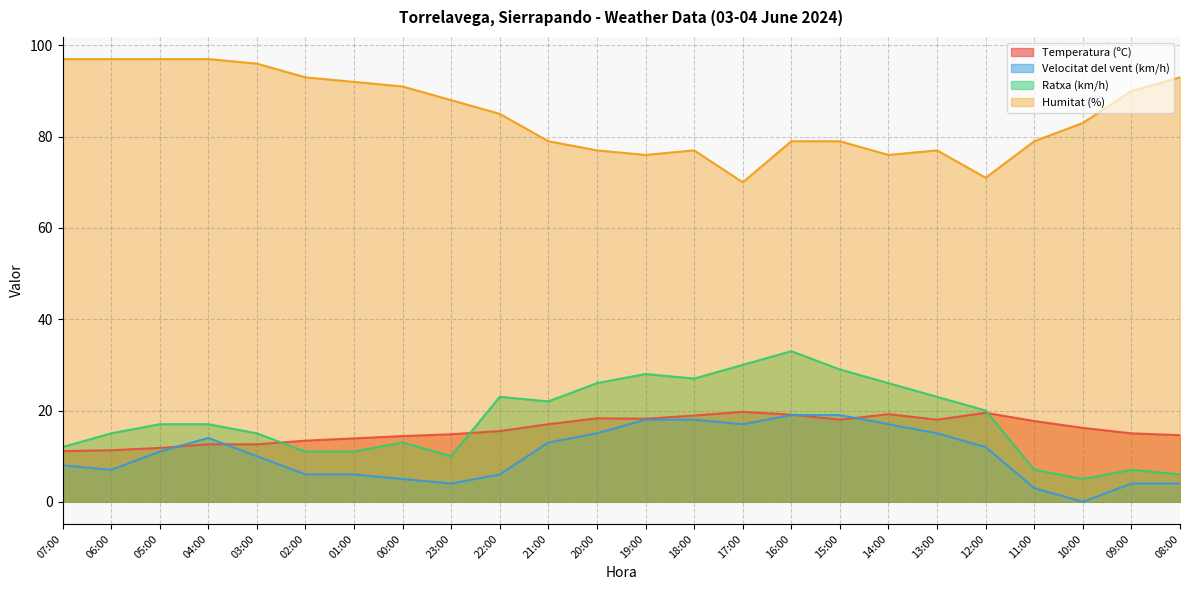

What is the difference between the highest and lowest values at 01:00?

86.0